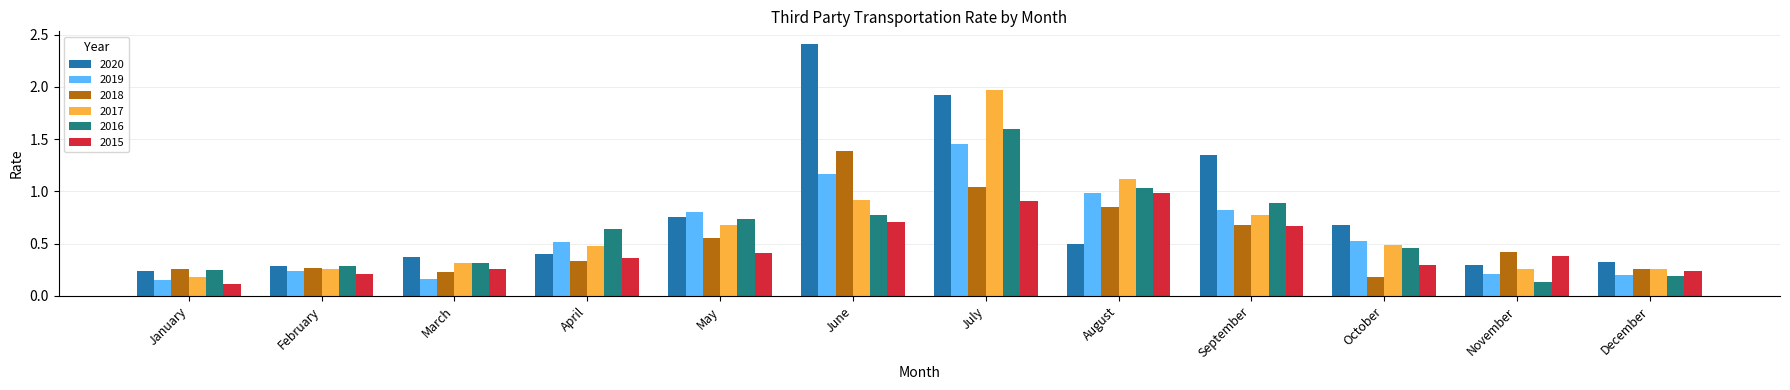

At how many categories does at least one series exceed 1?

4